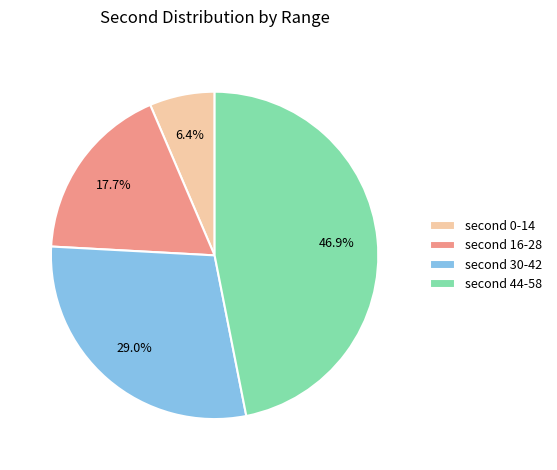

Which slice is the largest?

second 44-58